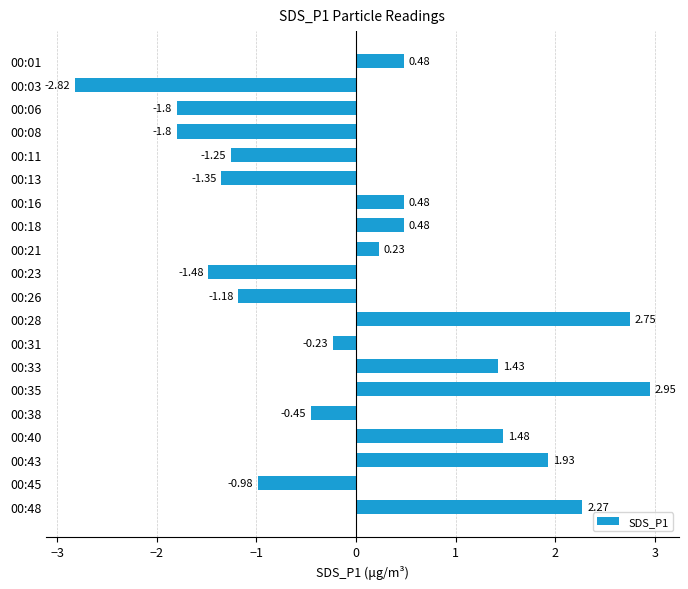

What is the difference between the values at 00:43 and 00:31?

2.2